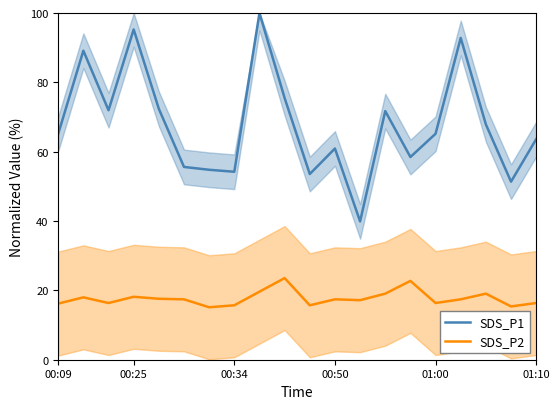

What is the highest value of the SDS_P2 series?

23.5